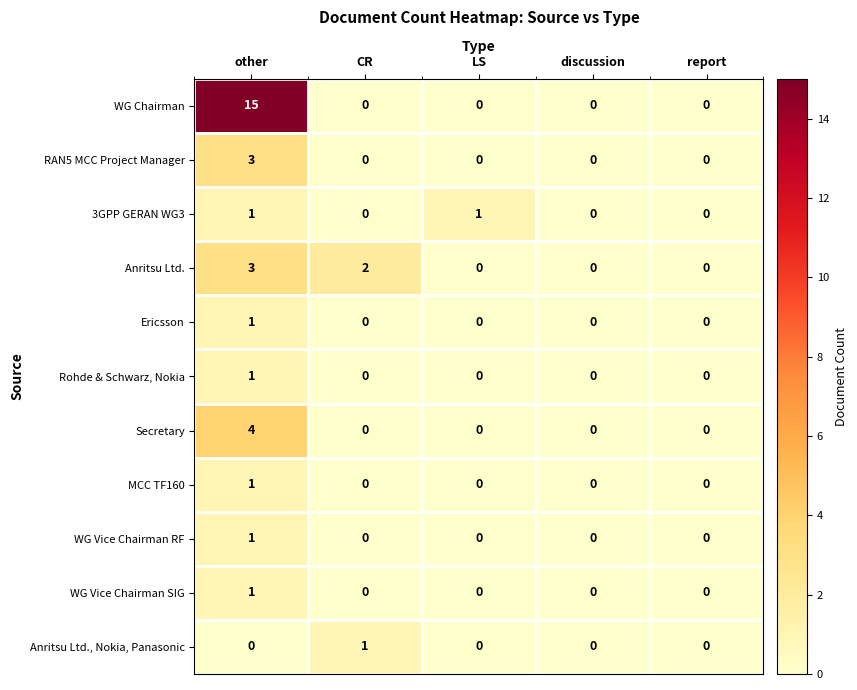

At which category is the sum across all series the highest?

other